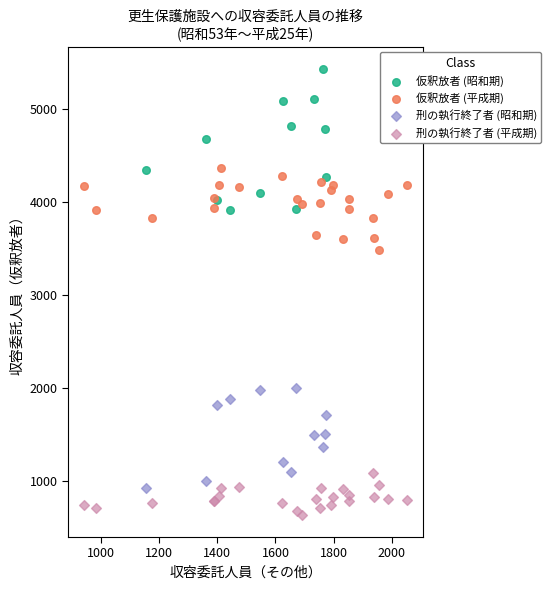

Which series reaches the minimum Y coordinate?

刑の執行終了者 (平成期)